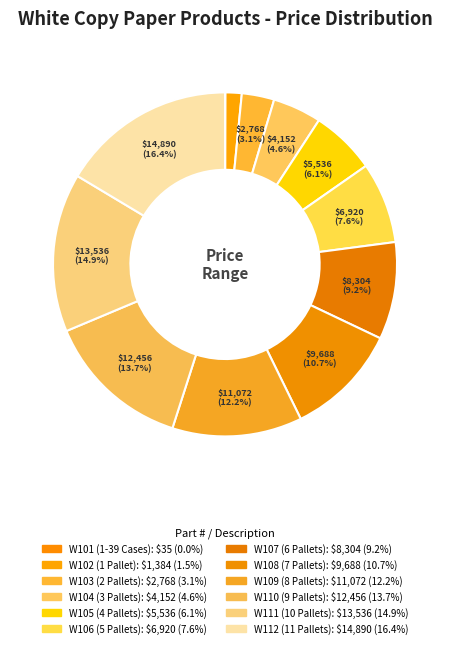

Rank the categories by value from lowest to highest.

W101 (1-39 Cases), W102 (1 Pallet), W103 (2 Pallets), W104 (3 Pallets), W105 (4 Pallets), W106 (5 Pallets), W107 (6 Pallets), W108 (7 Pallets), W109 (8 Pallets), W110 (9 Pallets), W111 (10 Pallets), W112 (11 Pallets)